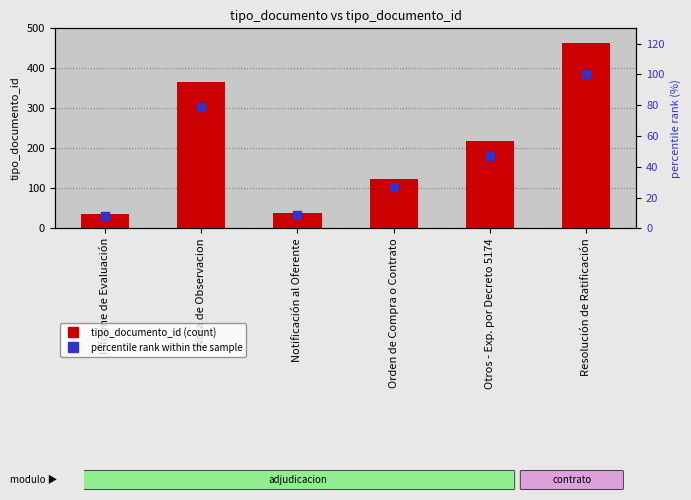

What are all the series names shown in the legend?

tipo_documento_id, percentile rank within the sample